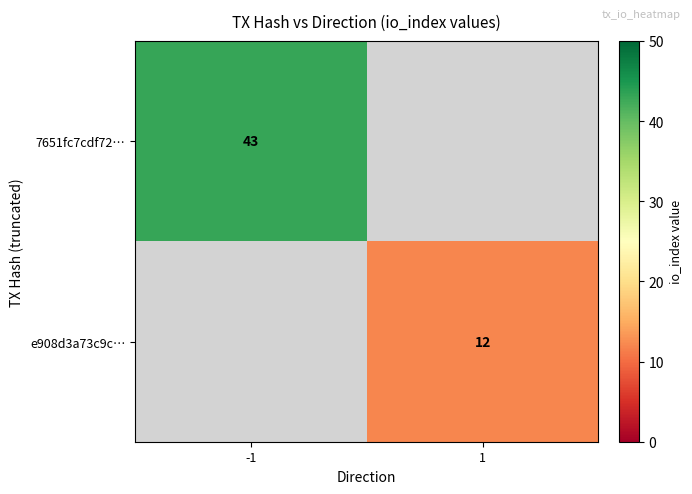

True or false: 7651fc7cdf72… has a value of 24 at -1.

False